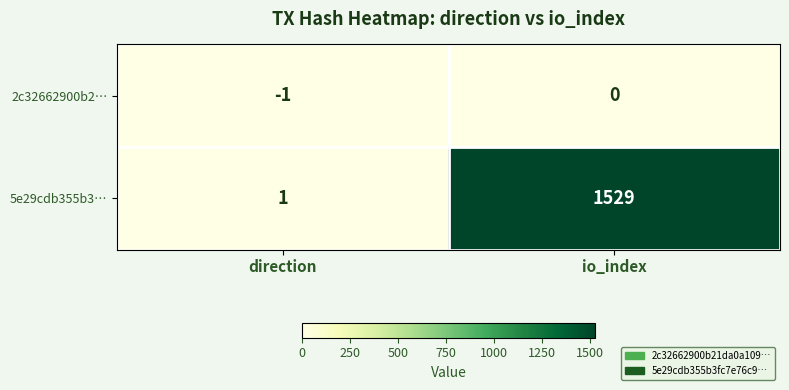

Reading left to right, transcribe all the data shown in this chart.

2c32662900b2…: -1	0
5e29cdb355b3…: 1	1529